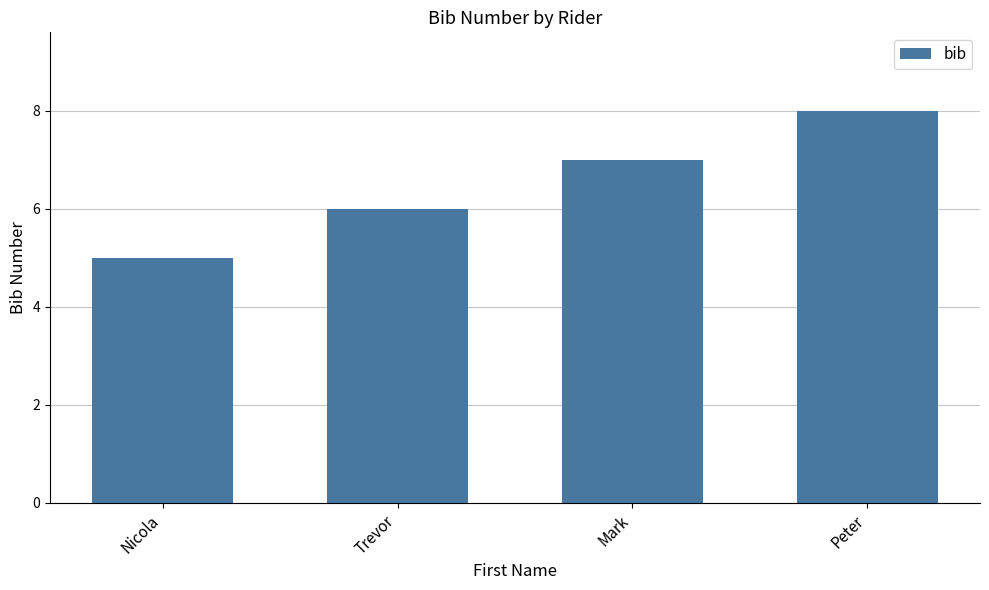

What is the value of the 1st bar from the left?

5